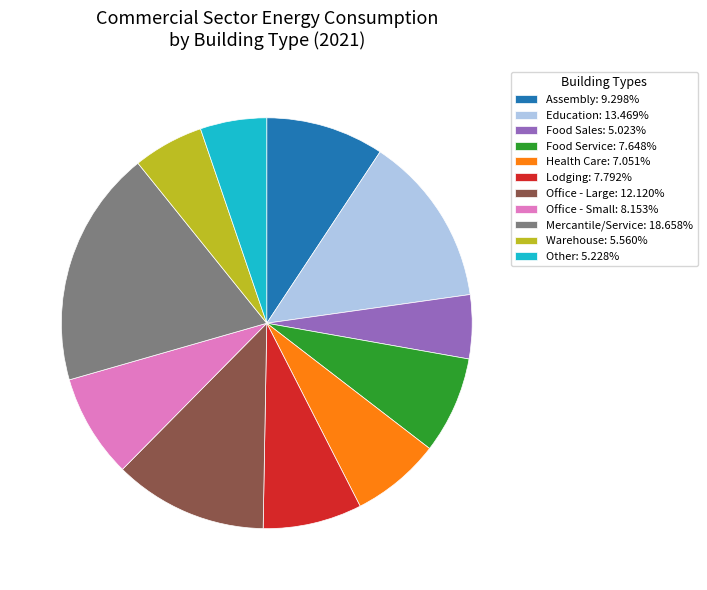

Does any single category account for the majority?

No